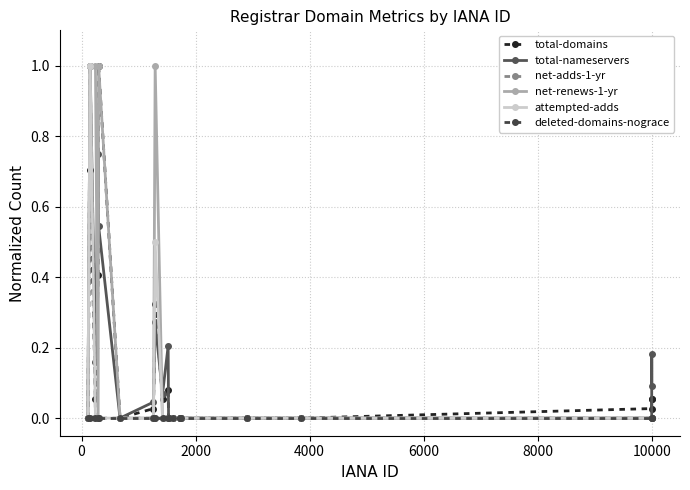

True or false: net-adds-1-yr has more than 0 interior local peaks.

True